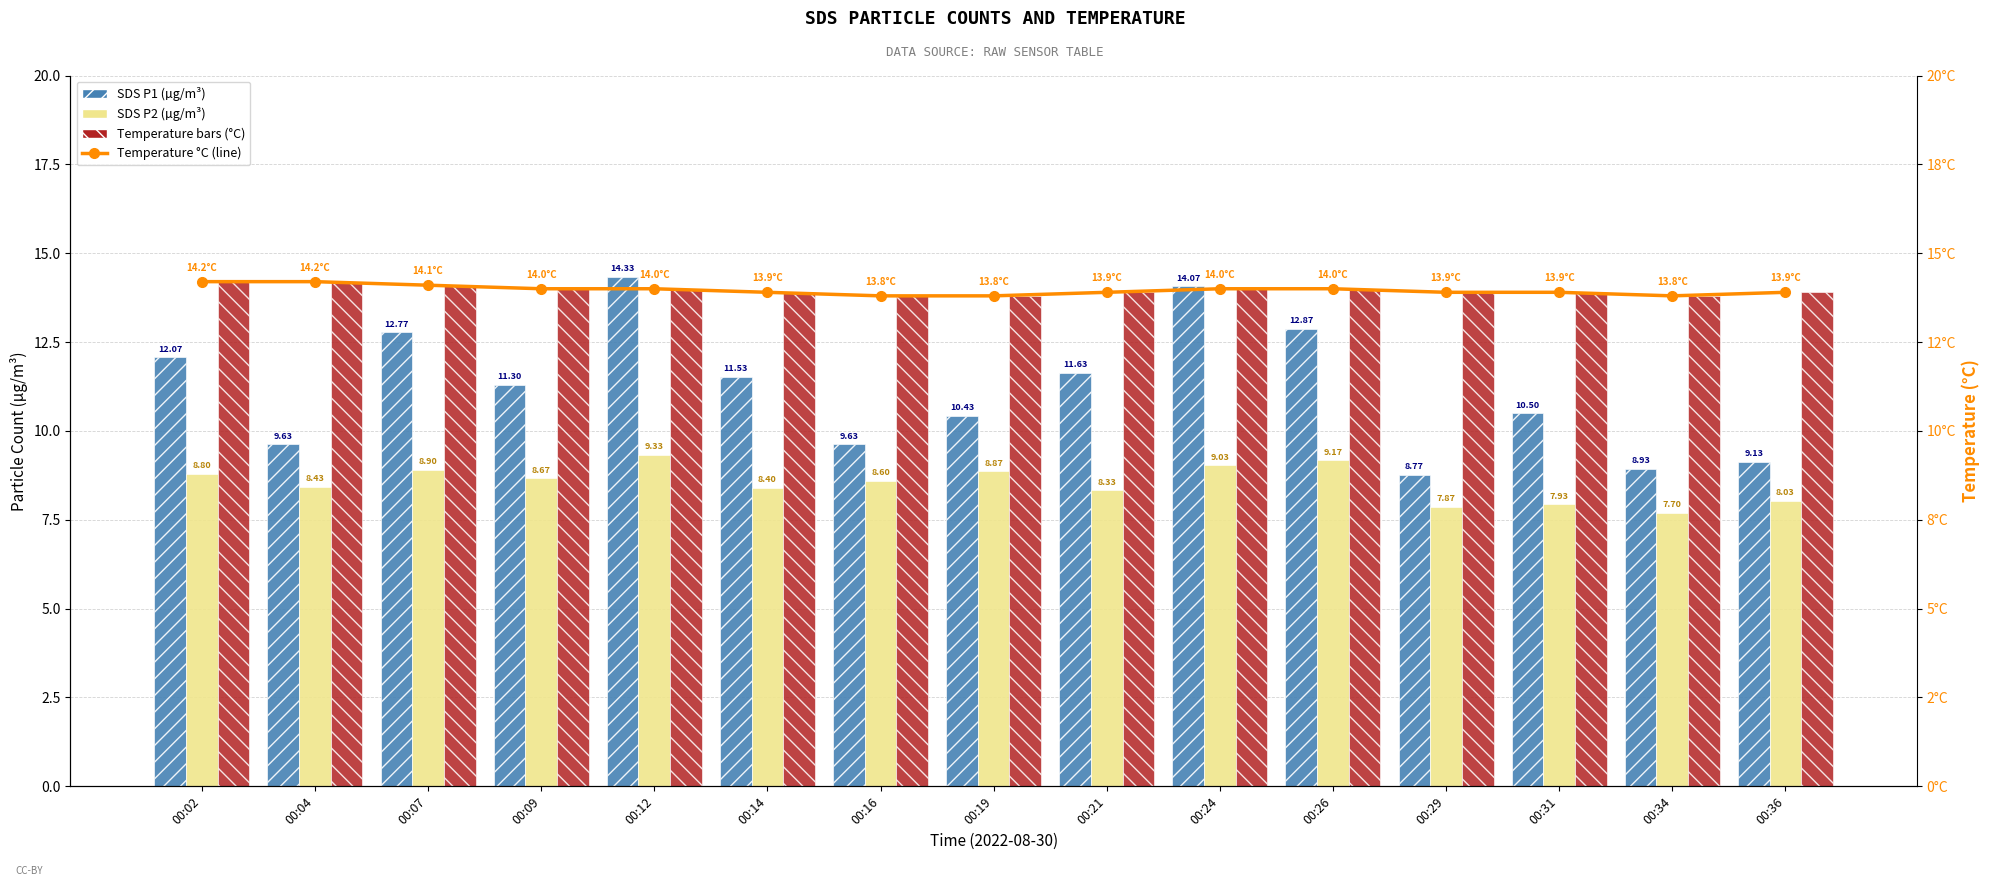

Reading right to left, extract all data points from this chart.

SDS P1 (µg/m³): 00:36=9.1	00:34=8.9	00:31=10.5	00:29=8.8	00:26=12.9	00:24=14.1	00:21=11.6	00:19=10.4	00:16=9.6	00:14=11.5	00:12=14.3	00:09=11.3	00:07=12.8	00:04=9.6	00:02=12.1
SDS P2 (µg/m³): 00:36=8.0	00:34=7.7	00:31=7.9	00:29=7.9	00:26=9.2	00:24=9.0	00:21=8.3	00:19=8.9	00:16=8.6	00:14=8.4	00:12=9.3	00:09=8.7	00:07=8.9	00:04=8.4	00:02=8.8
Temperature (°C): 00:36=13.9	00:34=13.8	00:31=13.9	00:29=13.9	00:26=14.0	00:24=14.0	00:21=13.9	00:19=13.8	00:16=13.8	00:14=13.9	00:12=14.0	00:09=14.0	00:07=14.1	00:04=14.2	00:02=14.2
Temperature °C (line): 00:36=13.9	00:34=13.8	00:31=13.9	00:29=13.9	00:26=14.0	00:24=14.0	00:21=13.9	00:19=13.8	00:16=13.8	00:14=13.9	00:12=14.0	00:09=14.0	00:07=14.1	00:04=14.2	00:02=14.2